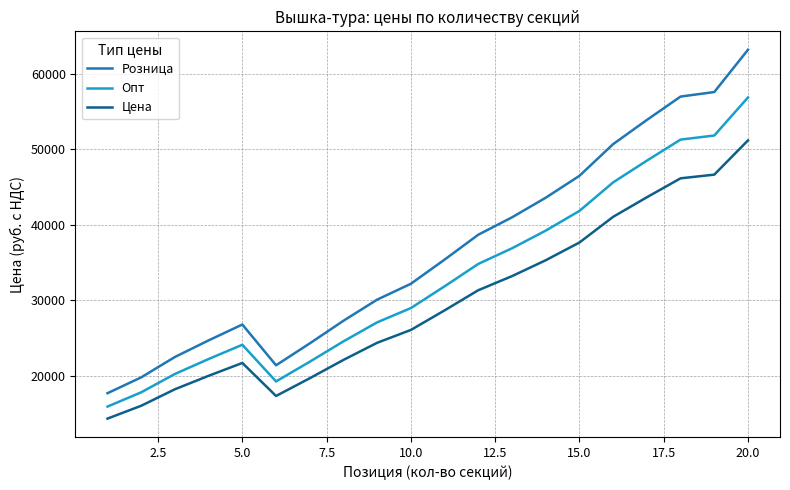

Rank the series by their average value, from highest to lowest.

Розница, Опт, Цена